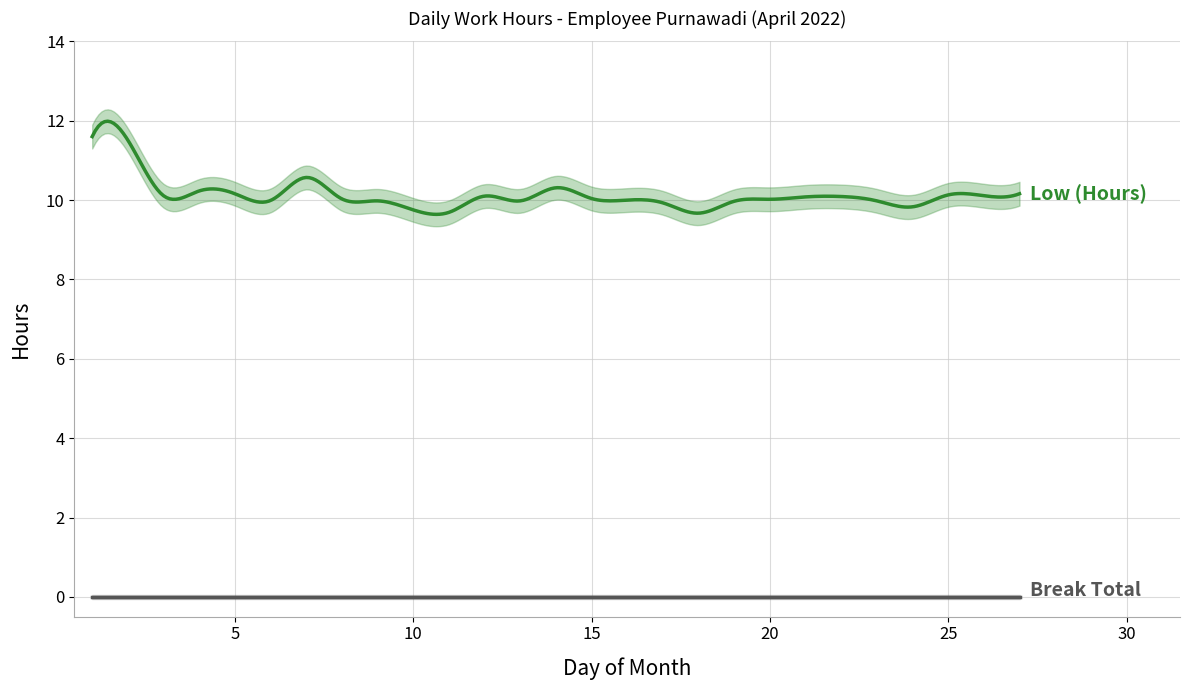

How many lines are shown in the chart?

2